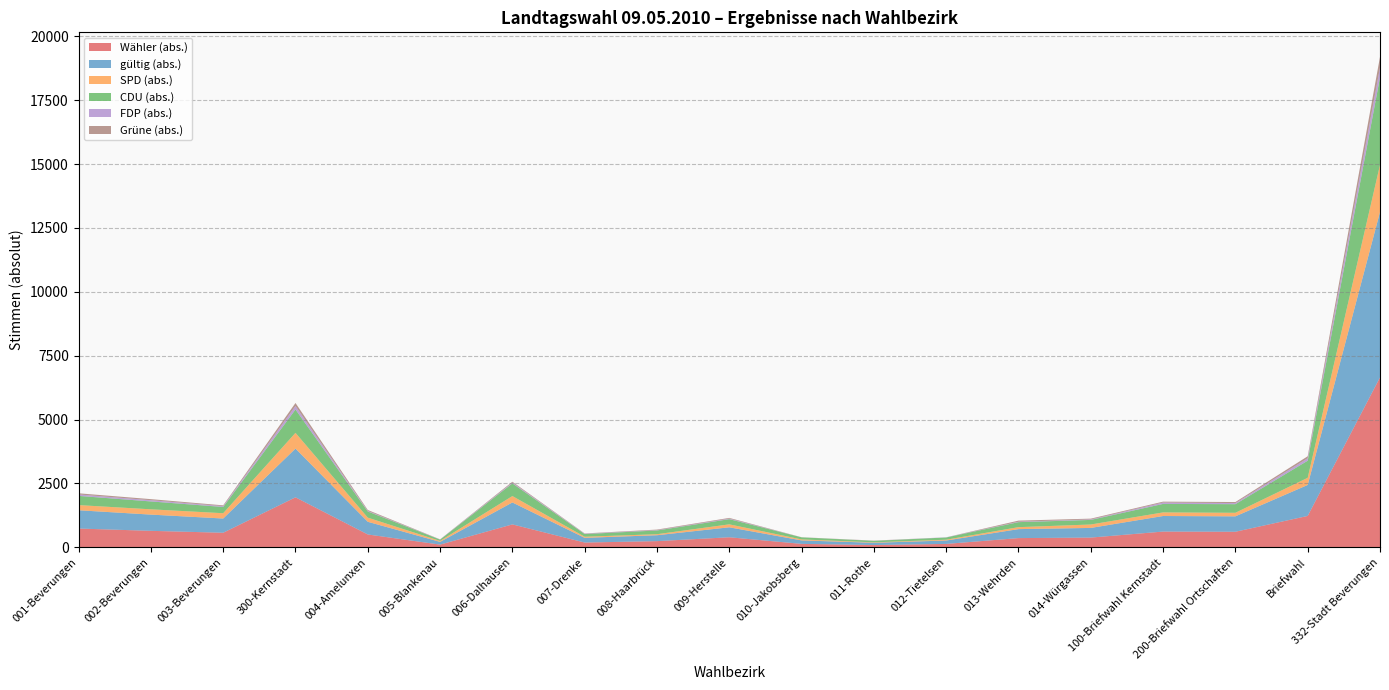

Reading right to left, what are all the values shown in this chart?

Wähler (abs.): 6650	1231	612	619	384	364	136	92	138	396	245	190	900	109	506	1959	573	648	738
gültig (abs.): 6471	1212	603	609	378	351	133	89	135	390	231	184	858	107	496	1907	557	635	715
SPD (abs.): 1844	280	139	141	134	77	32	17	39	116	40	43	251	37	162	616	207	207	202
CDU (abs.): 3424	669	337	332	179	196	87	58	81	203	146	105	495	51	241	913	245	308	360
FDP (abs.): 383	97	43	54	19	16	8	3	1	21	13	13	31	4	21	136	32	48	56
Grüne (abs.): 420	76	41	35	31	44	0	7	4	28	22	11	34	7	37	119	31	42	46